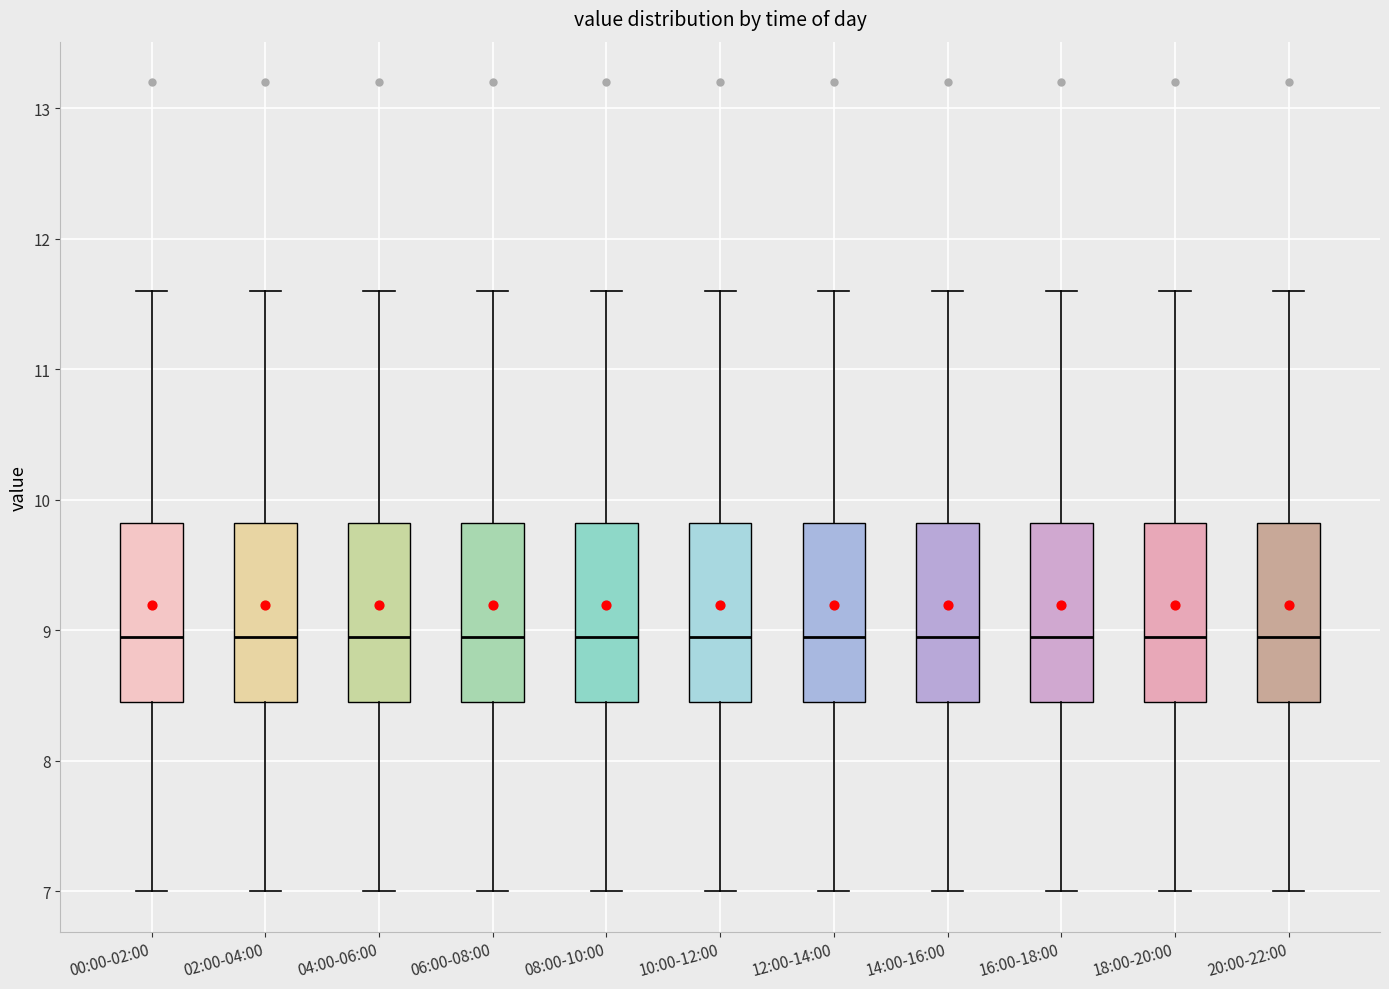

Reading left to right, transcribe this box plot: for each box, give where its median line is, the range the box spans, and where its two whiskers end, as read against the y-axis. The values are not printed on the chart, so give them approximately, as read against the axis.

00:00-02:00: median 9.0, box 8.5 to 9.8, whiskers 7.0 to 11.6
02:00-04:00: median 9.0, box 8.5 to 9.8, whiskers 7.0 to 11.6
04:00-06:00: median 9.0, box 8.5 to 9.8, whiskers 7.0 to 11.6
06:00-08:00: median 9.0, box 8.5 to 9.8, whiskers 7.0 to 11.6
08:00-10:00: median 9.0, box 8.5 to 9.8, whiskers 7.0 to 11.6
10:00-12:00: median 9.0, box 8.5 to 9.8, whiskers 7.0 to 11.6
12:00-14:00: median 9.0, box 8.5 to 9.8, whiskers 7.0 to 11.6
14:00-16:00: median 9.0, box 8.5 to 9.8, whiskers 7.0 to 11.6
16:00-18:00: median 9.0, box 8.5 to 9.8, whiskers 7.0 to 11.6
18:00-20:00: median 9.0, box 8.5 to 9.8, whiskers 7.0 to 11.6
20:00-22:00: median 9.0, box 8.5 to 9.8, whiskers 7.0 to 11.6